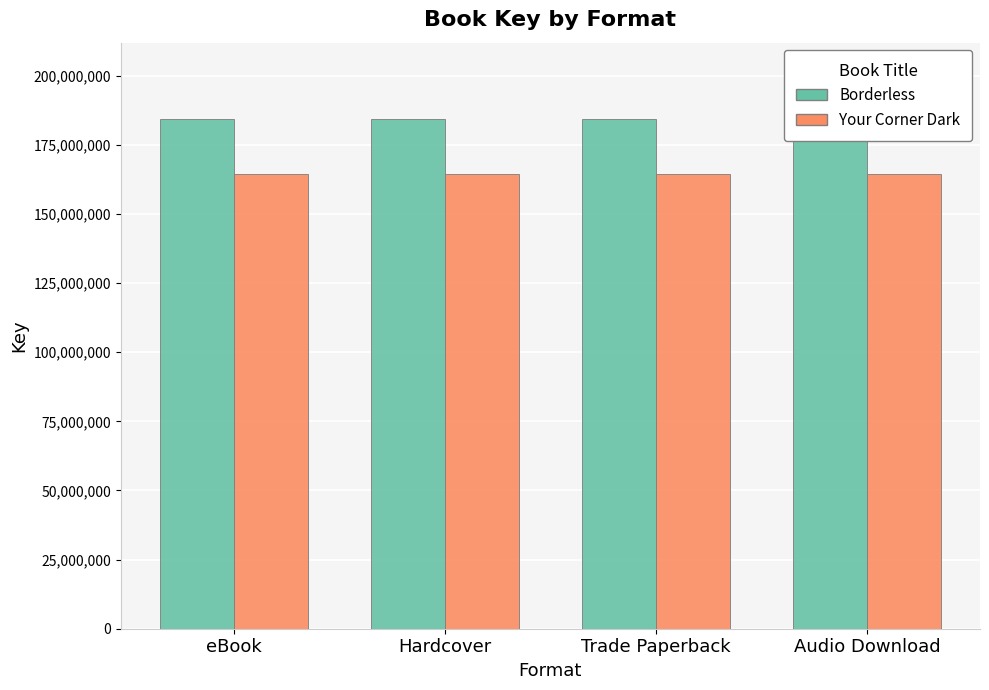

Reading left to right, list all the values displayed in this chart.

Borderless: 184326466	184326466	184326466	184326466
Your Corner Dark: 164634269	164634269	164634269	164634269